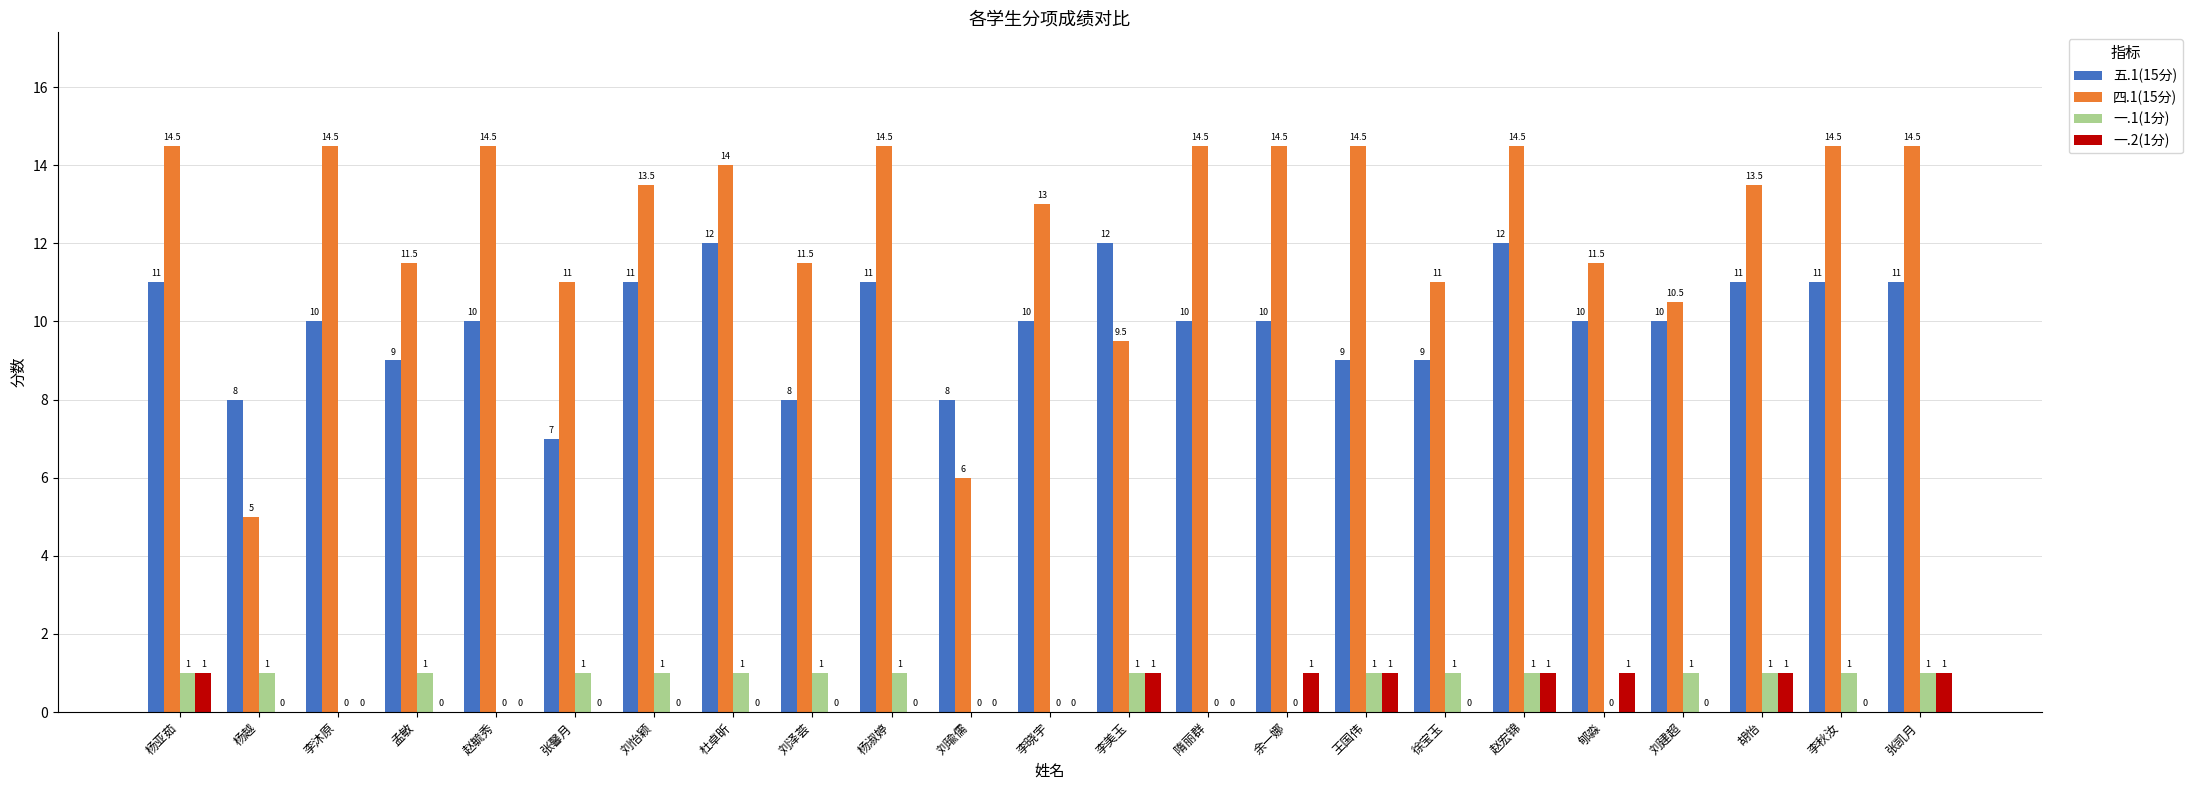

Which series has the largest total across all categories?

四.1(15分)